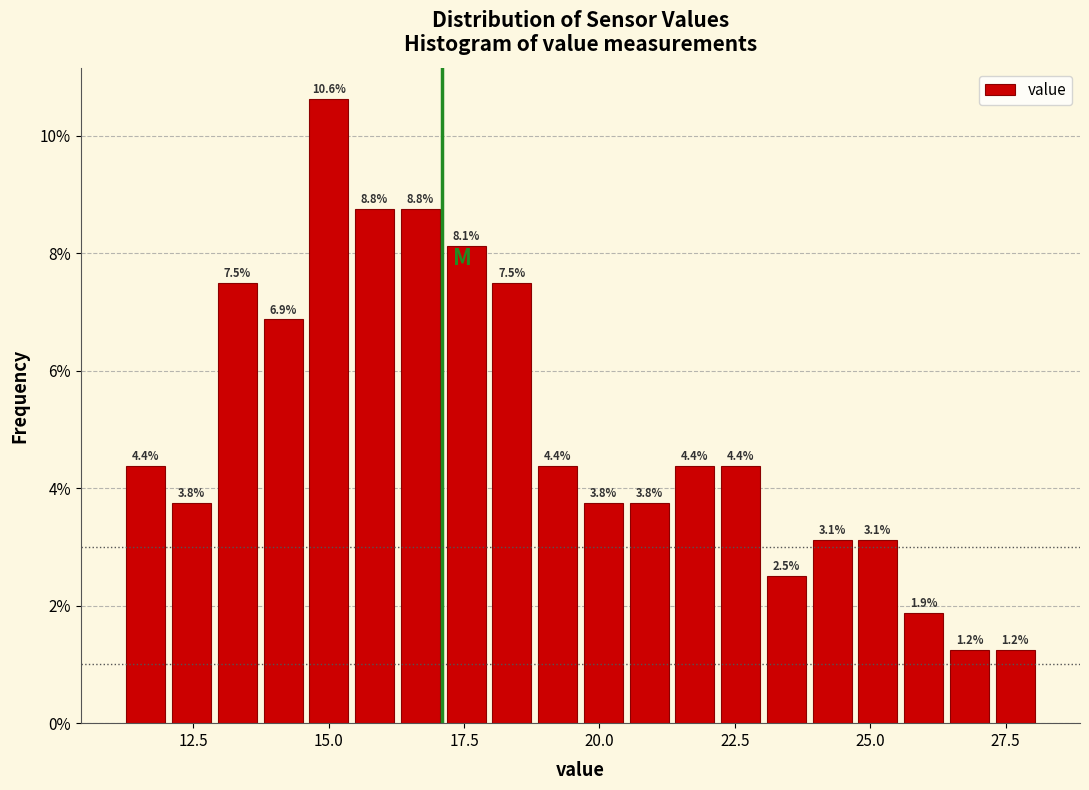

Around what value on the x-axis is the tallest bar? Give the approximate position of its centre, as read against the axis.

15.0